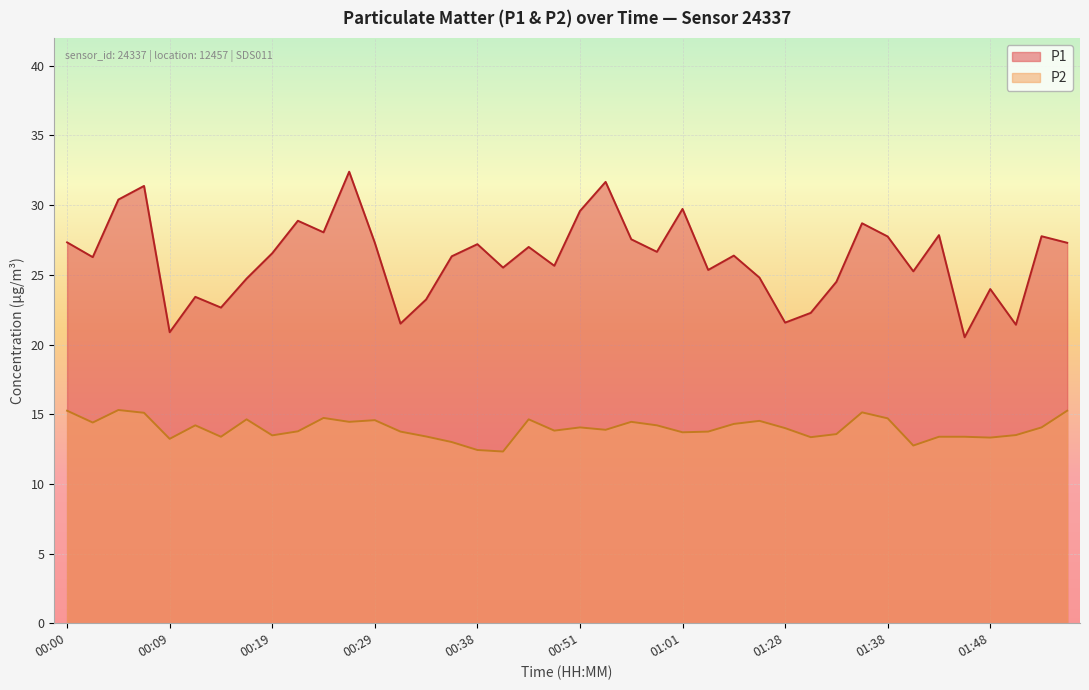

What is the total value across all series at 01:08?

39.3